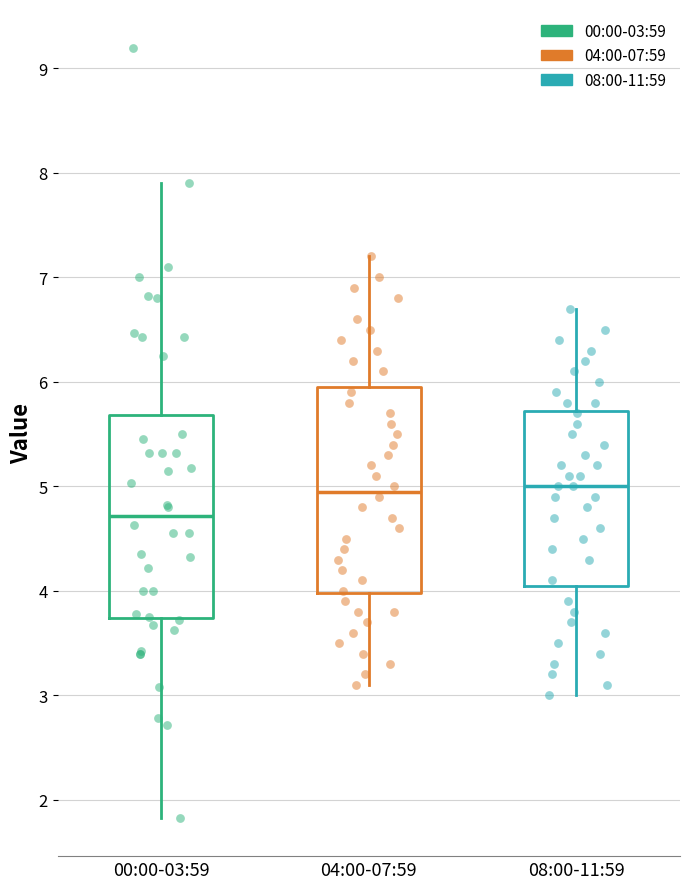

Reading left to right, read every box against the y-axis: the position of its median line, the range the box covers, and the ends of its whiskers. The values are not printed on the chart, so give them approximately, as read against the axis.

00:00-03:59: median 4.7, box 3.7 to 5.7, whiskers 1.8 to 7.9
04:00-07:59: median 5.0, box 4.0 to 6.0, whiskers 3.1 to 7.2
08:00-11:59: median 5.0, box 4.1 to 5.7, whiskers 3.0 to 6.7